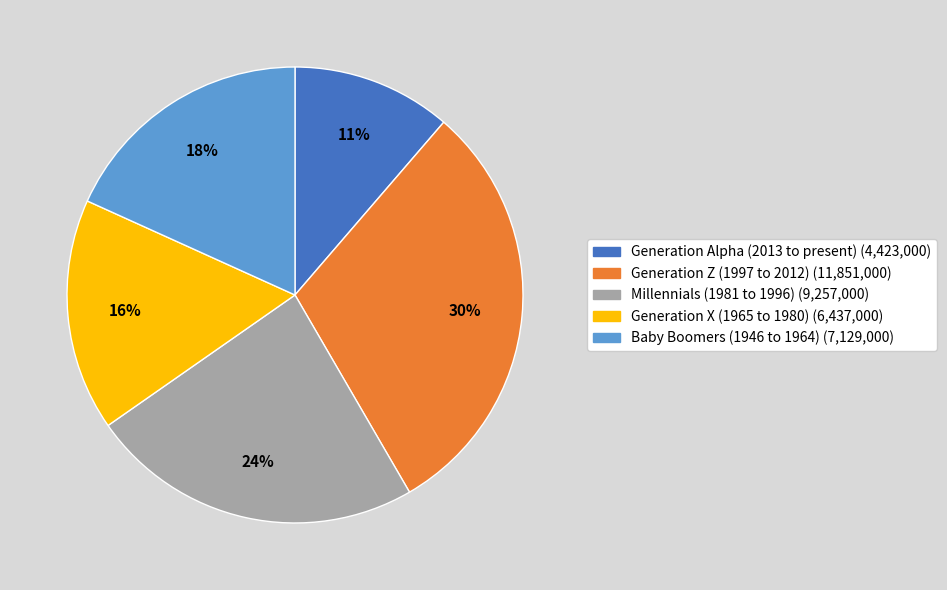

Approximately how many times larger is the value at Generation X (1965 to 1980) compared to Generation Alpha (2013 to present)?

1.5